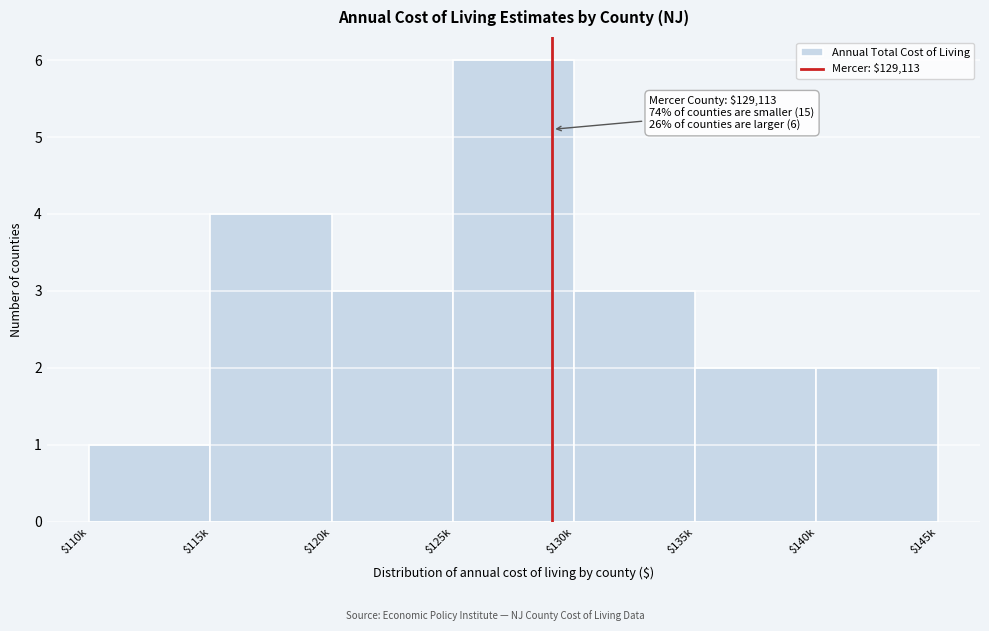

Reading left to right, extract all data points from this chart.

1	4	3	6	3	2	2